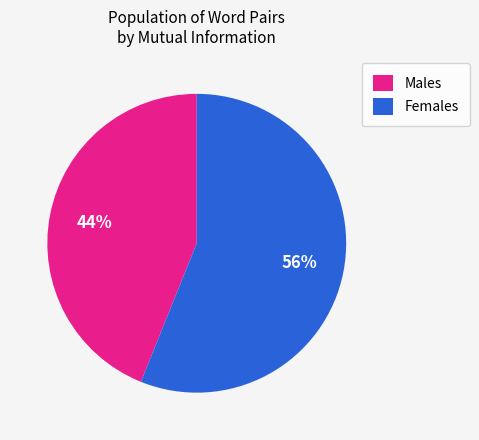

To the nearest percent, what portion does Males represent?

44%